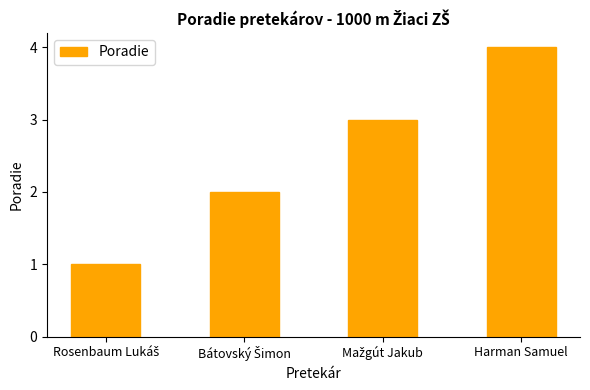

What is the difference between the maximum and minimum values?

3